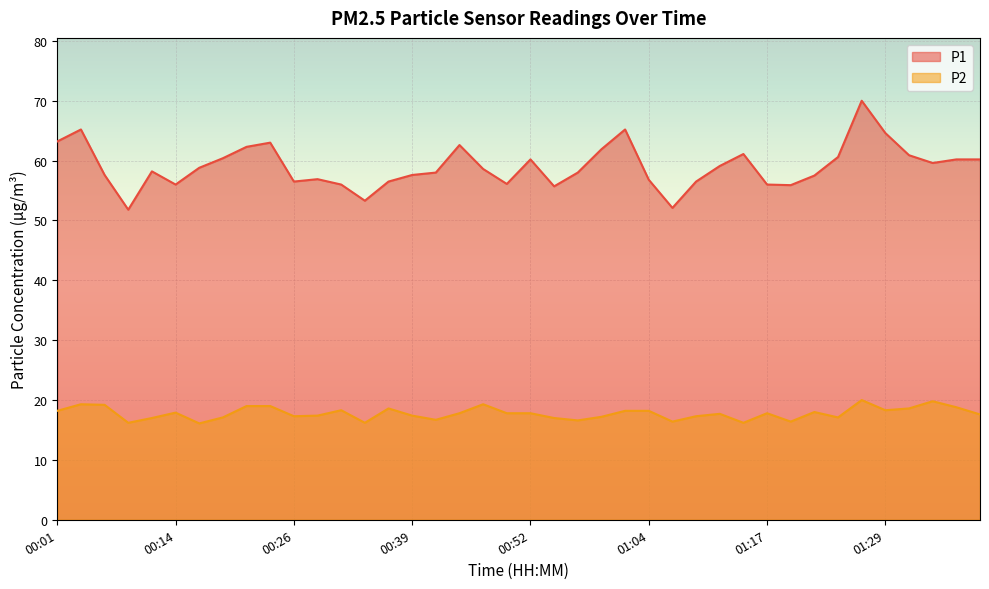

What are all the series names shown in the legend?

P1, P2